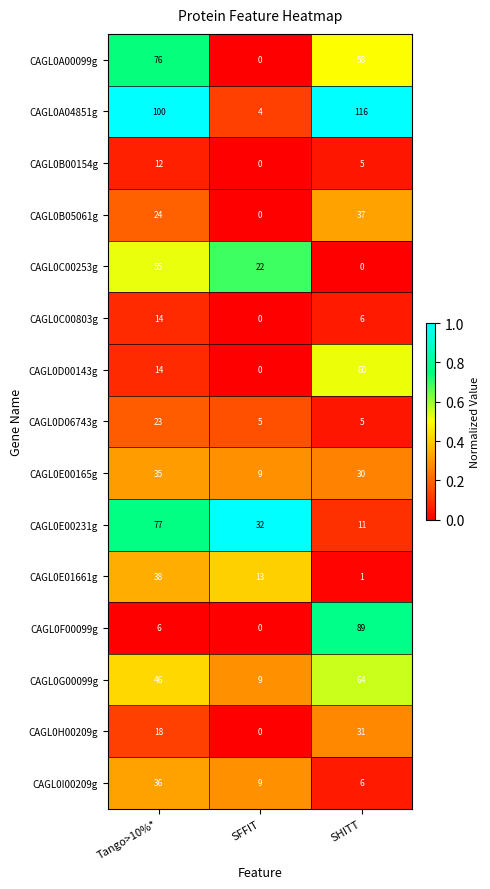

List the series in order of their peak value, lowest first.

CAGL0B00154g, CAGL0C00803g, CAGL0D06743g, CAGL0H00209g, CAGL0E00165g, CAGL0I00209g, CAGL0B05061g, CAGL0E01661g, CAGL0C00253g, CAGL0D00143g, CAGL0G00099g, CAGL0A00099g, CAGL0E00231g, CAGL0F00099g, CAGL0A04851g